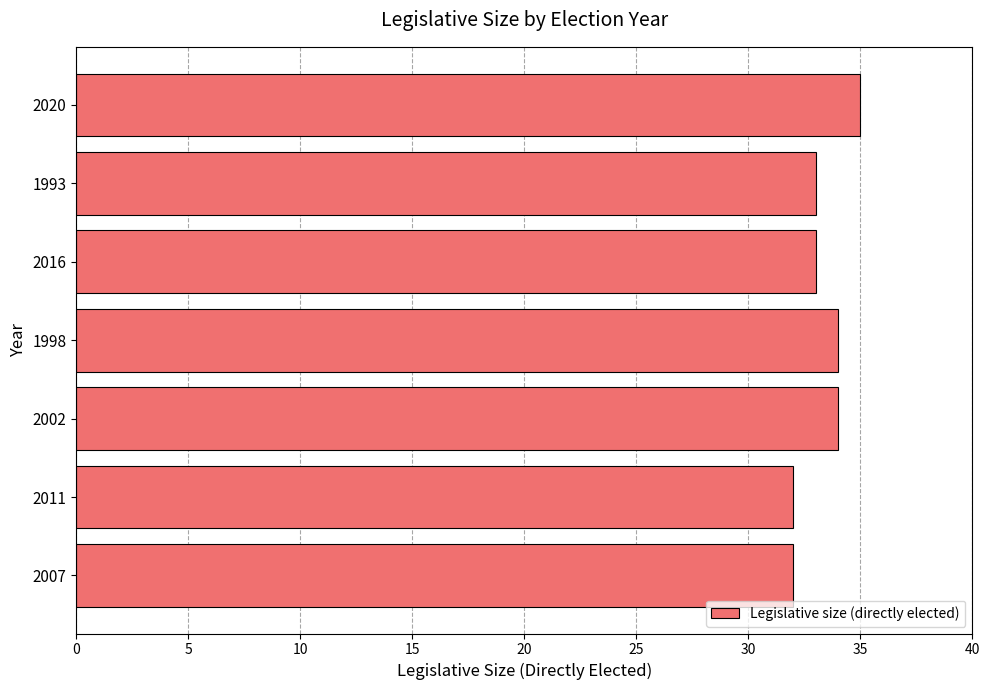

What is the change in value from 2011 to 1998?

+2